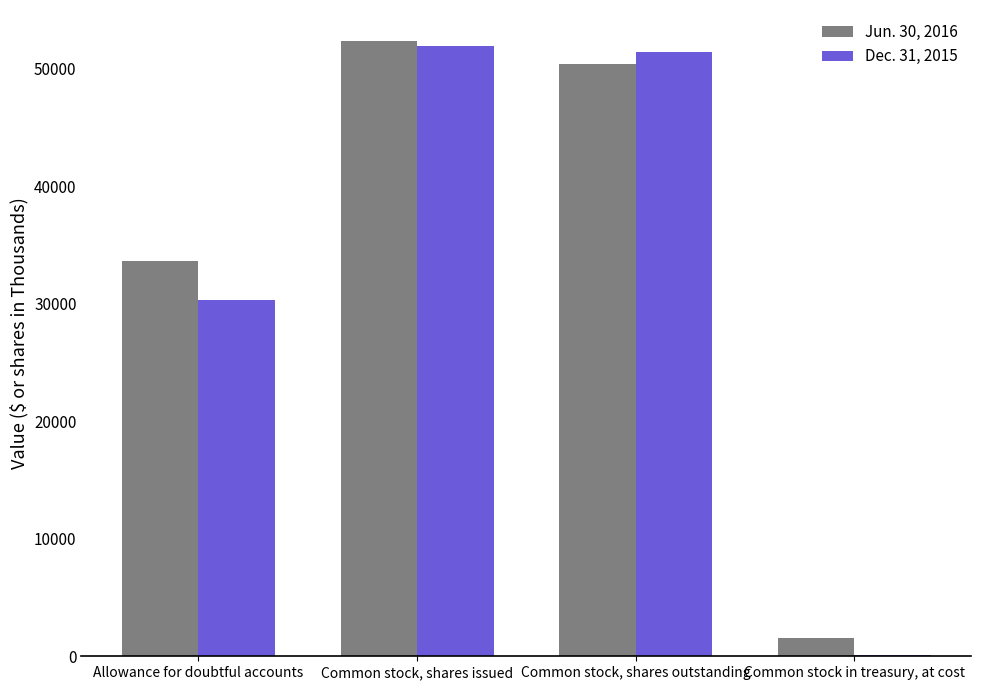

How many categories are shown in the chart?

4